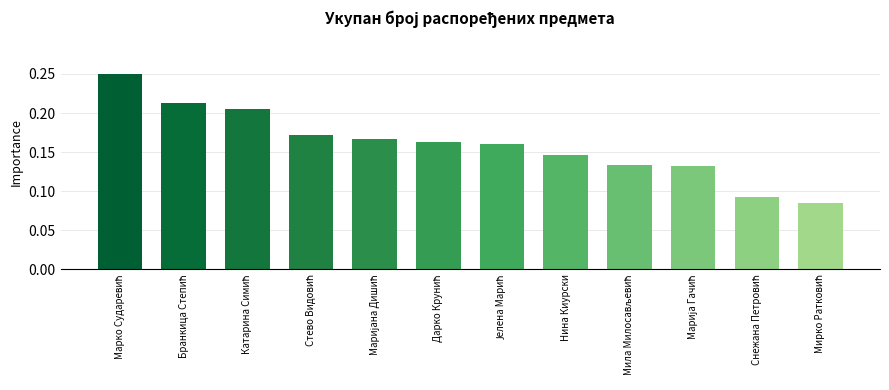

Count the values in the range 0 to 1.

12